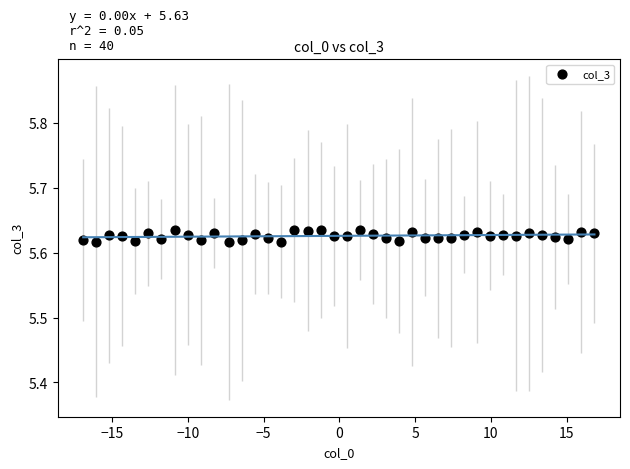

What is the range of X values (max minus min)?

33.8